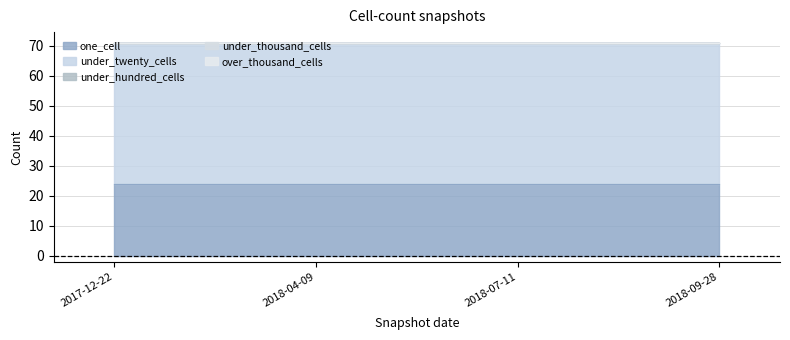

True or false: under_twenty_cells has more than 0 points higher than both neighbors.

False